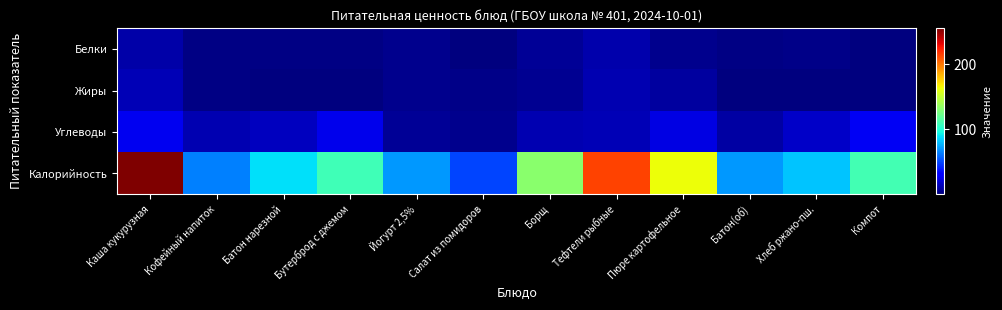

Between Салат из помидоров and Пюре картофельное, which series saw the biggest shift?

Калорийность